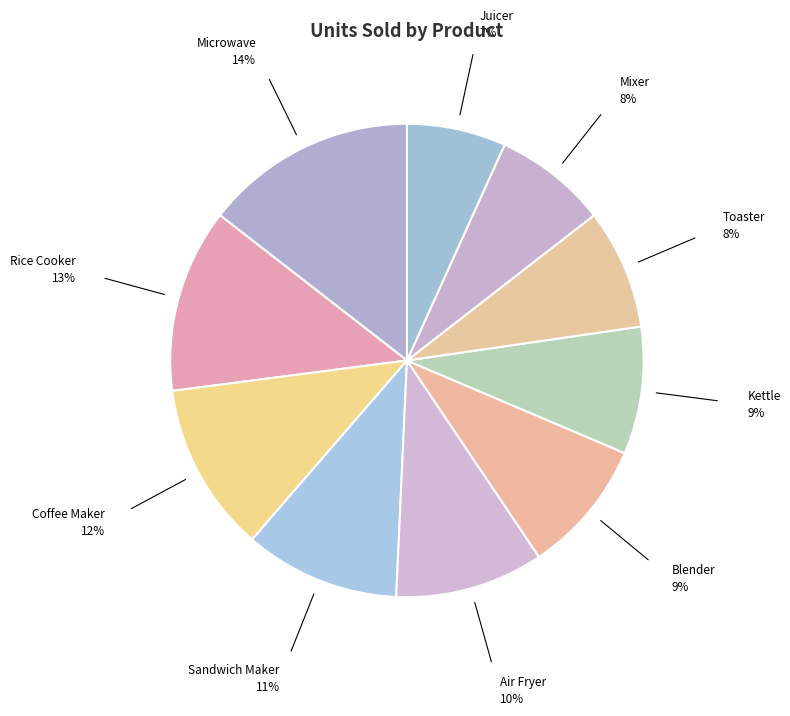

Which slice is the largest?

Microwave